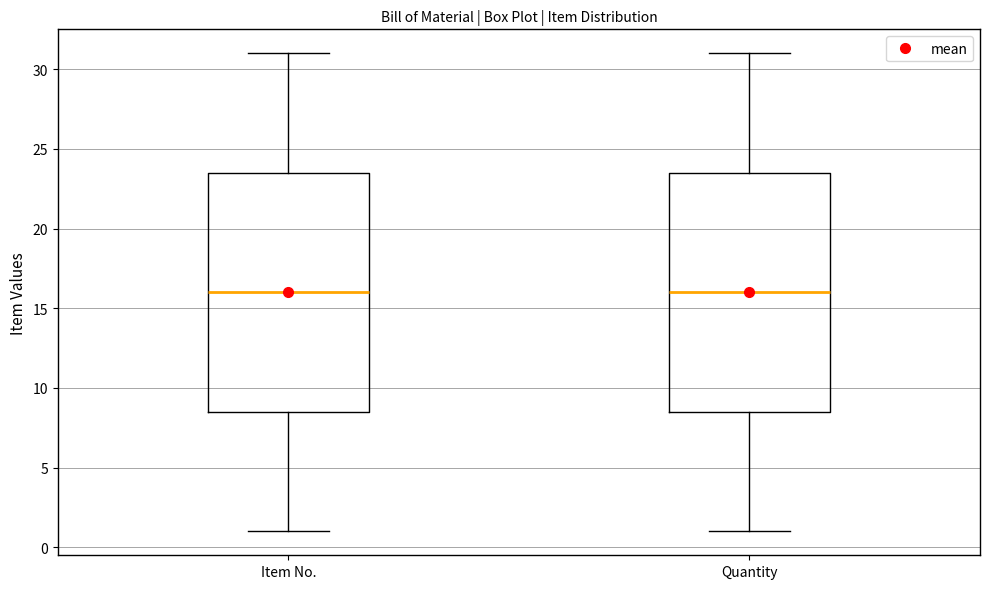

Reading left to right, read every box against the y-axis: the position of its median line, the range the box covers, and the ends of its whiskers. The values are not printed on the chart, so give them approximately, as read against the axis.

Item No.: median 16.0, box 8.5 to 23.5, whiskers 1.0 to 31.0
Quantity: median 16.0, box 8.5 to 23.5, whiskers 1.0 to 31.0